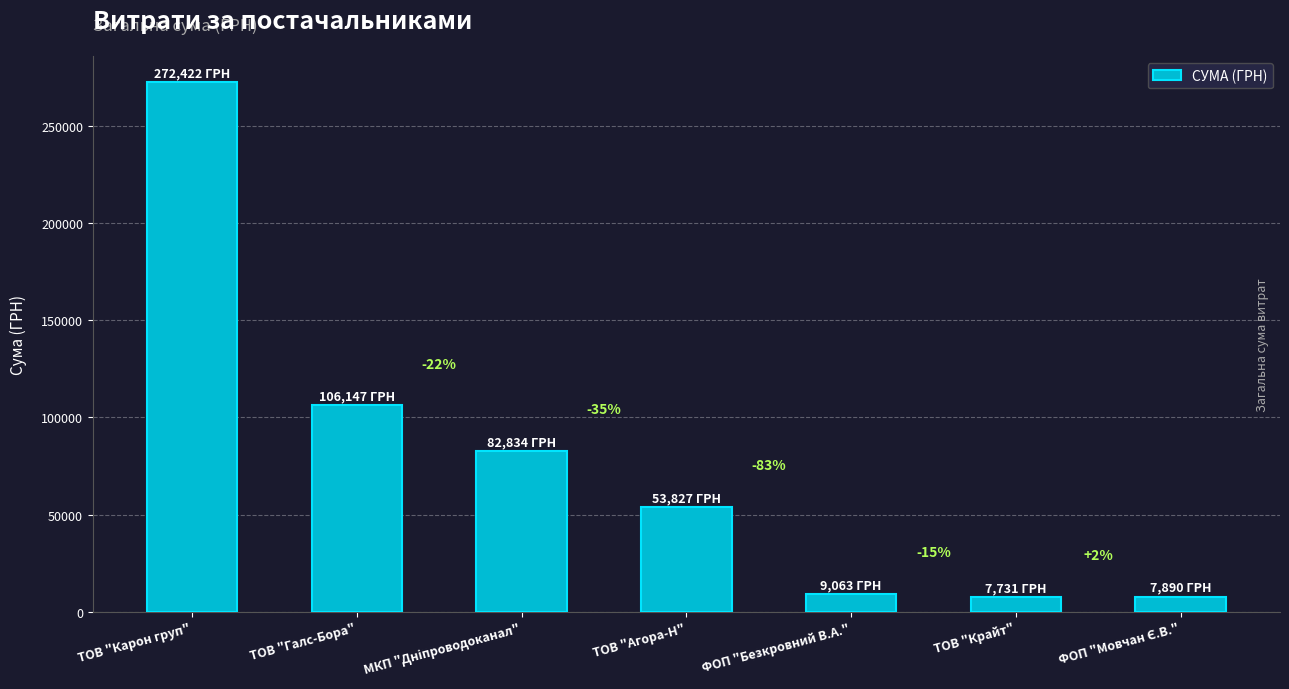

The chart shows a value of 122425.8 at МКП "Дніпроводоканал". True or false?

False